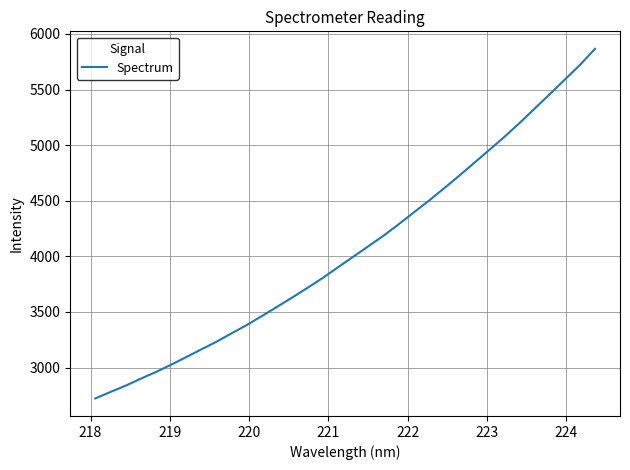

What is the maximum value shown in the chart?

5866.4